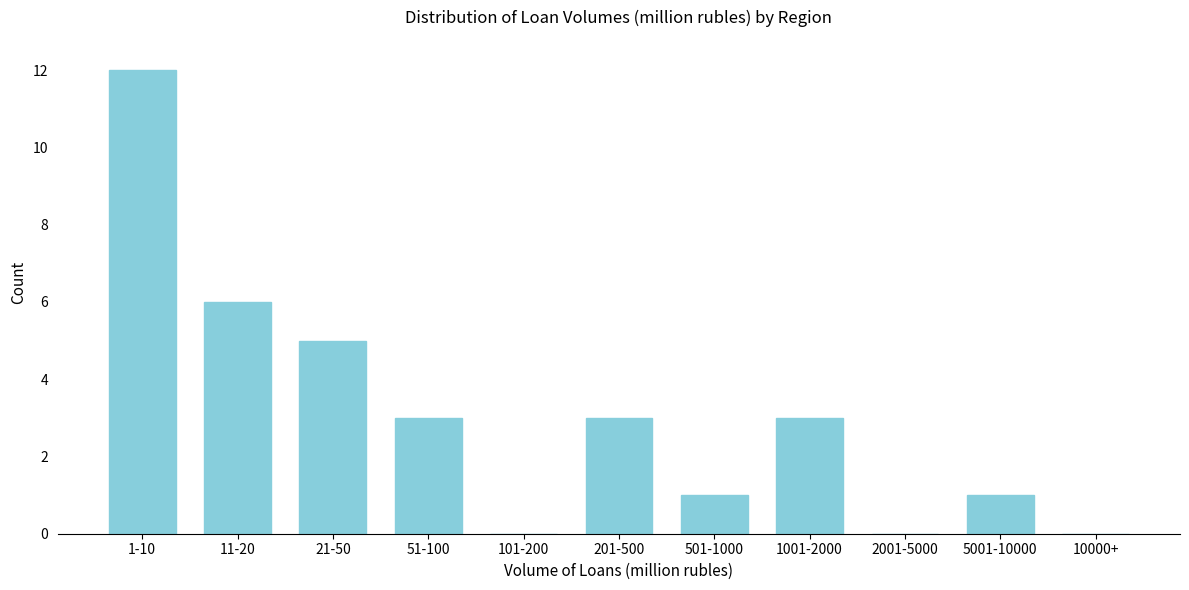

Reading left to right, list all the values displayed in this chart.

1-10=12	11-20=6	21-50=5	51-100=3	101-200=0	201-500=3	501-1000=1	1001-2000=3	2001-5000=0	5001-10000=1	10000+=0